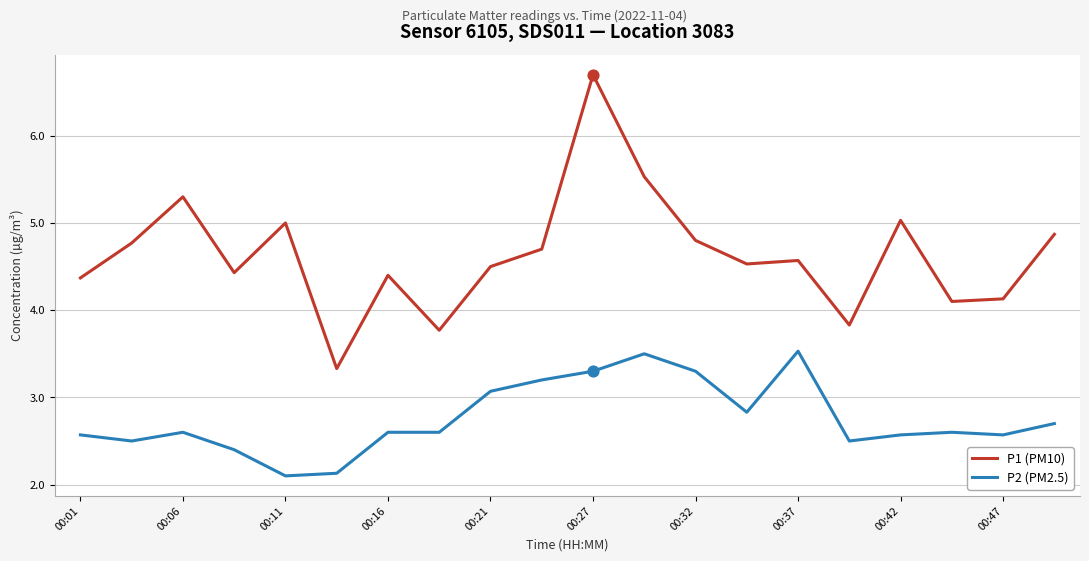

What is the greatest value displayed?

6.7